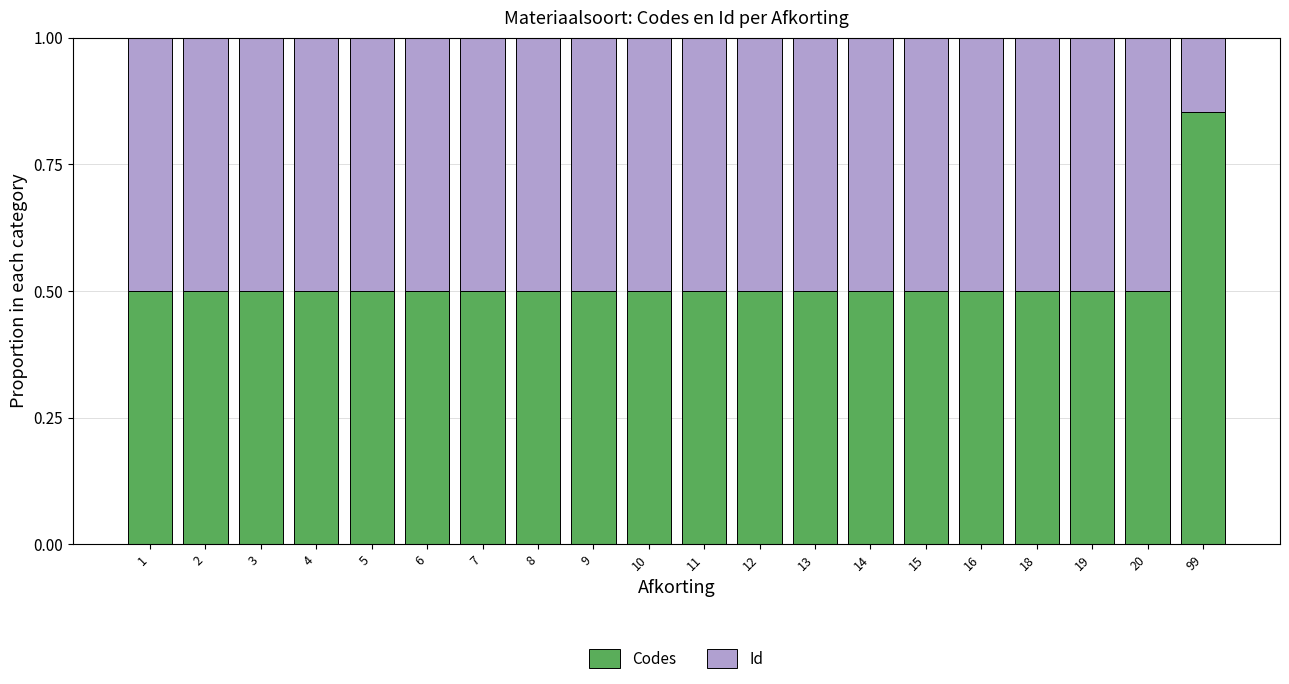

What are all the series names shown in the legend?

Codes, Id